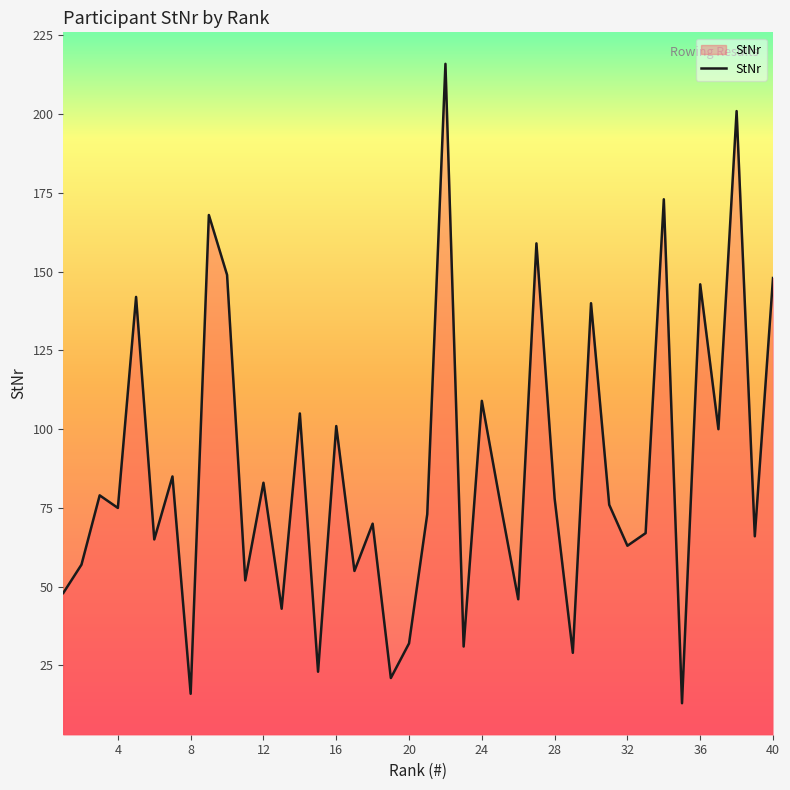

What is the minimum value shown in the chart?

13